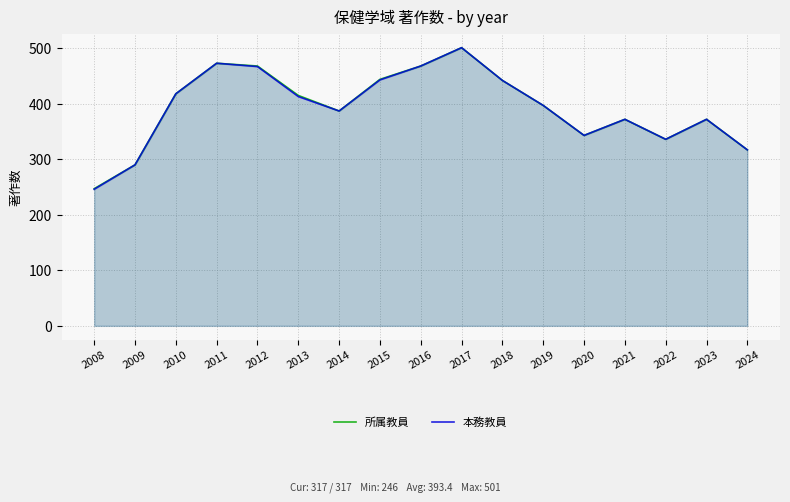

What is the difference between the 所属教員 values at 2024 and 2019?

80